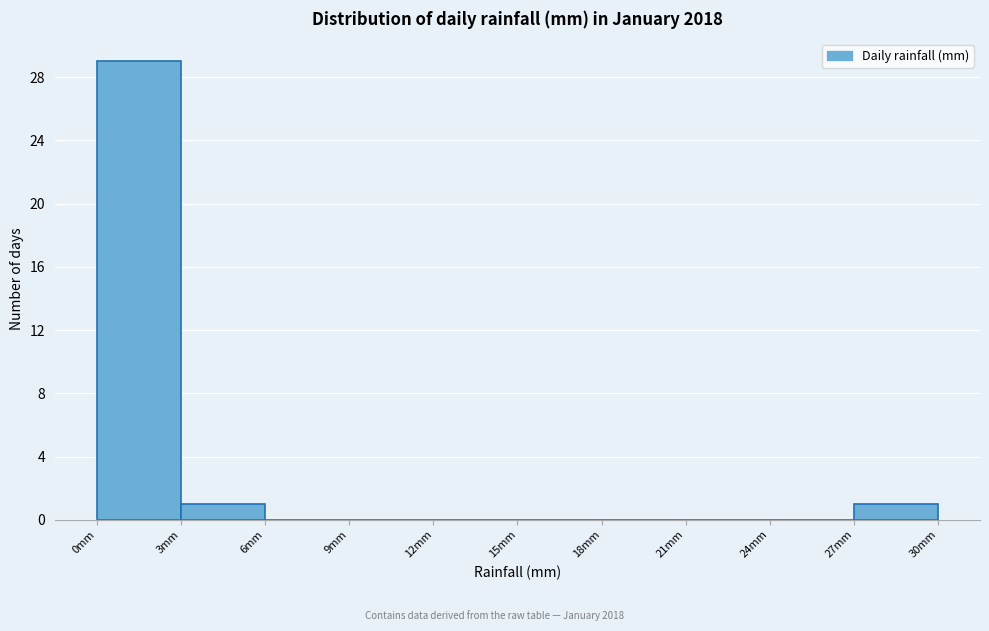

Reading left to right, list every bar in this chart as the range it spans on the x-axis followed by its height. The values are not printed on the chart, so give them approximately, as read against the axis.

0 to 3: 29
3 to 6: 1
6 to 9: 0
9 to 12: 0
12 to 15: 0
15 to 18: 0
18 to 21: 0
21 to 24: 0
24 to 27: 0
27 to 30: 1